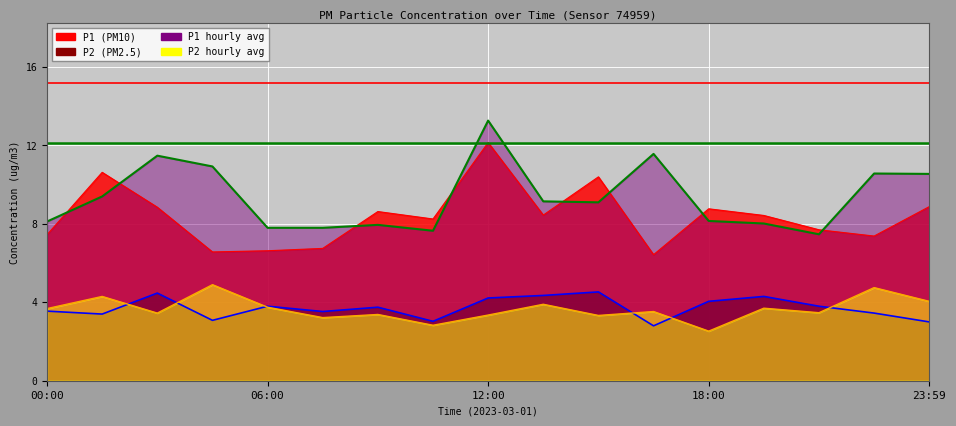

At how many categories does at least one series exceed 5?

17